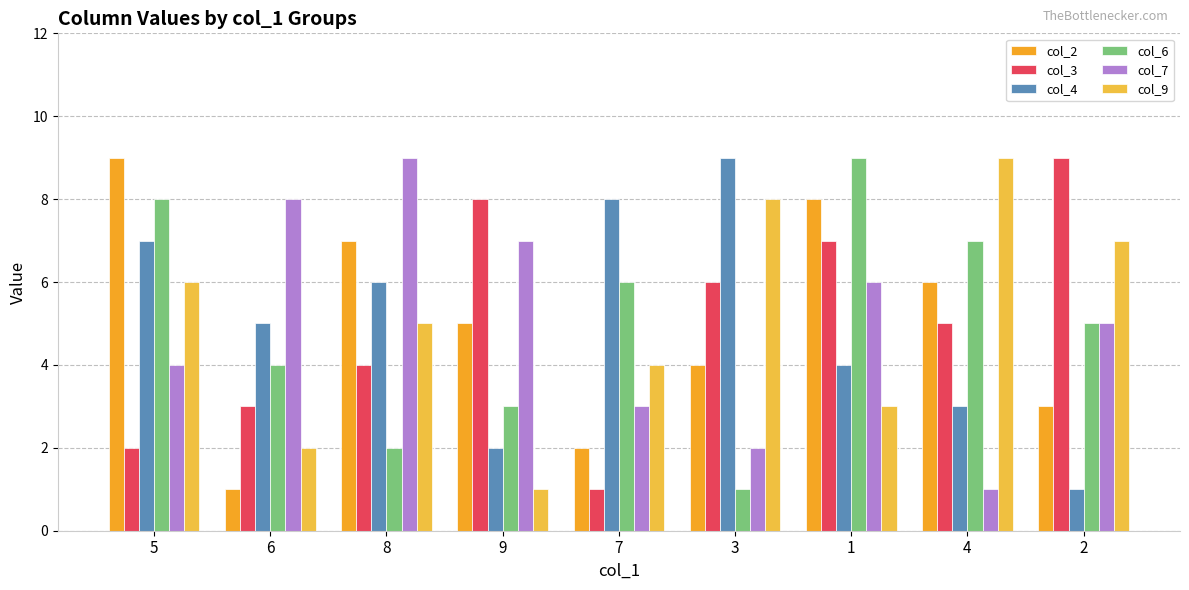

How many series are shown in this chart?

6